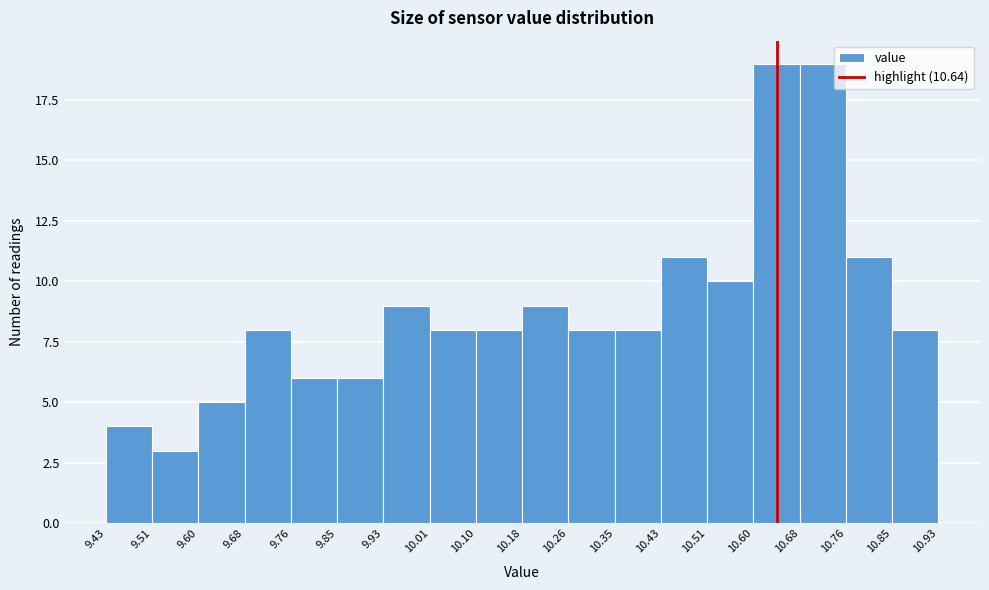

What is the height of the bar covering 9.43 to 9.51 on the x-axis? The values are not printed on the chart, so give them approximately, as read against the axis.

4